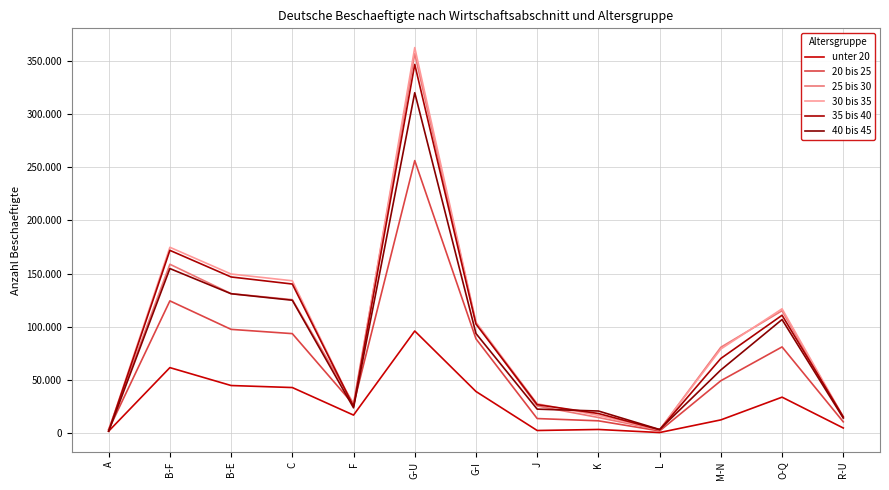

What is the label of the 4th point from the left?

C